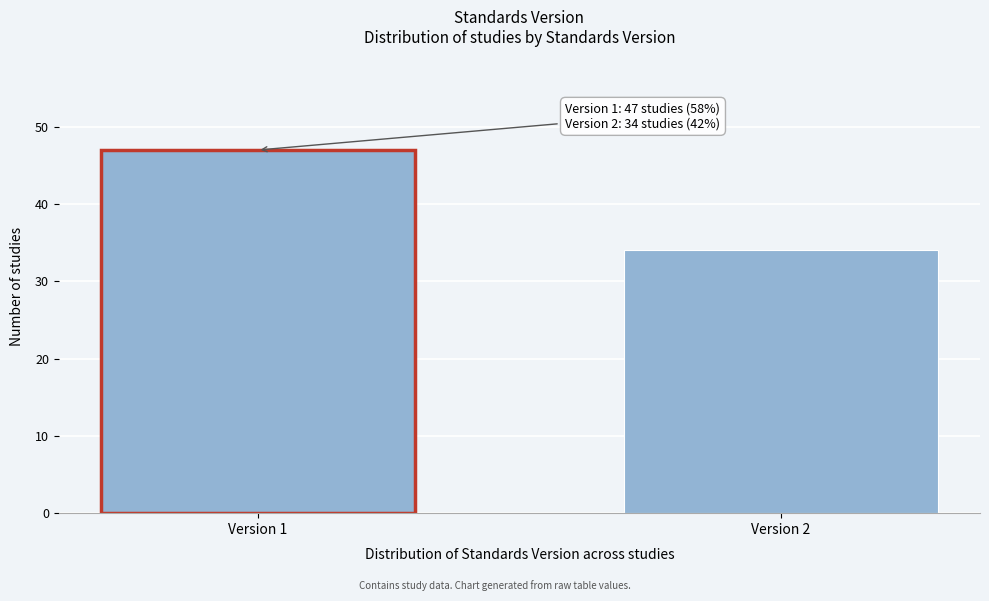

Reading right to left, what are all the values shown in this chart?

Version 2=34	Version 1=47